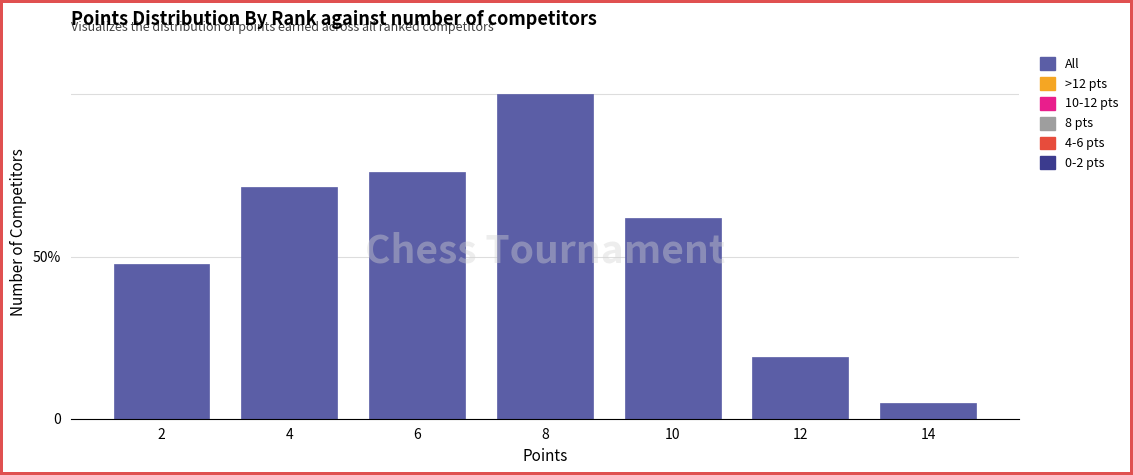

Does the chart contain any negative values?

No